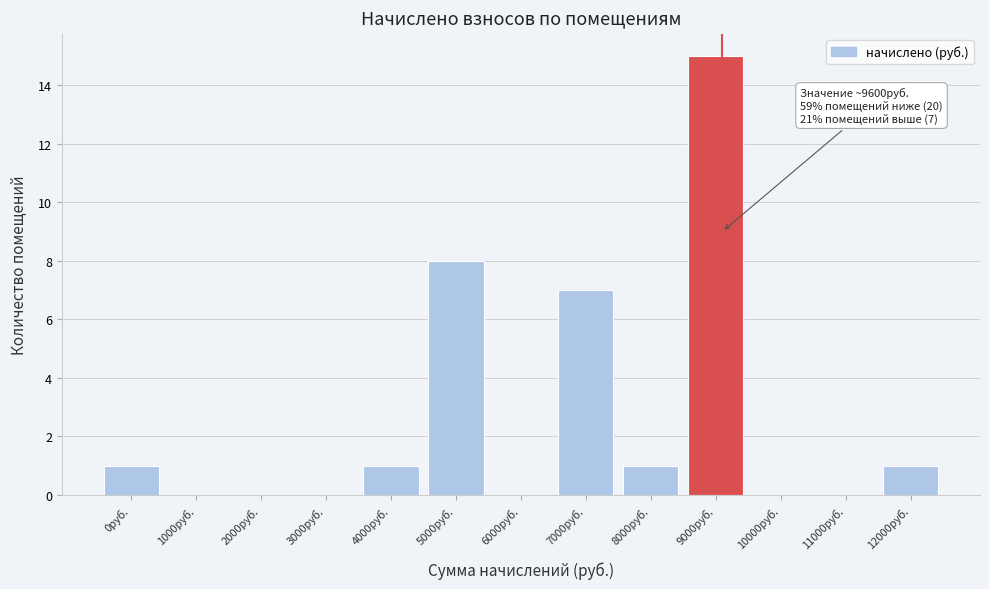

Reading right to left, transcribe all the data shown in this chart.

12000руб.=1	11000руб.=0	10000руб.=0	9000руб.=15	8000руб.=1	7000руб.=7	6000руб.=0	5000руб.=8	4000руб.=1	3000руб.=0	2000руб.=0	1000руб.=0	0руб.=1